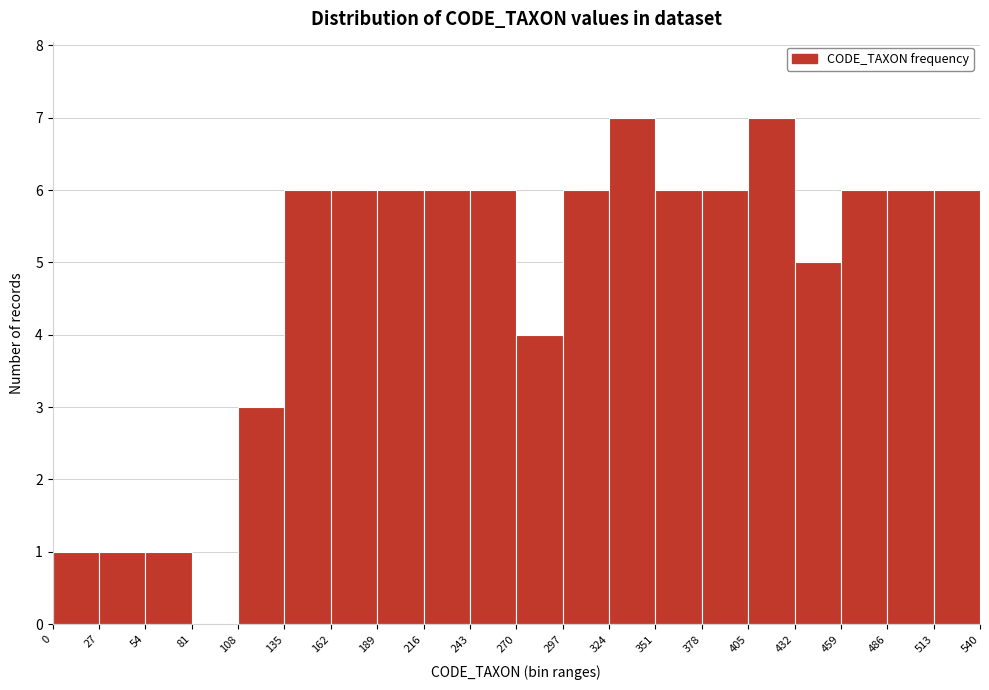

What is the height of the bar covering 405 to 432 on the x-axis? The values are not printed on the chart, so give them approximately, as read against the axis.

7